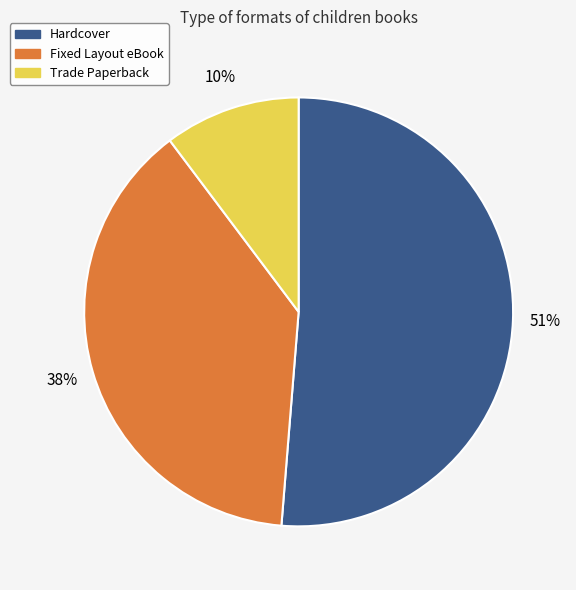

How many slices are in this pie chart?

3